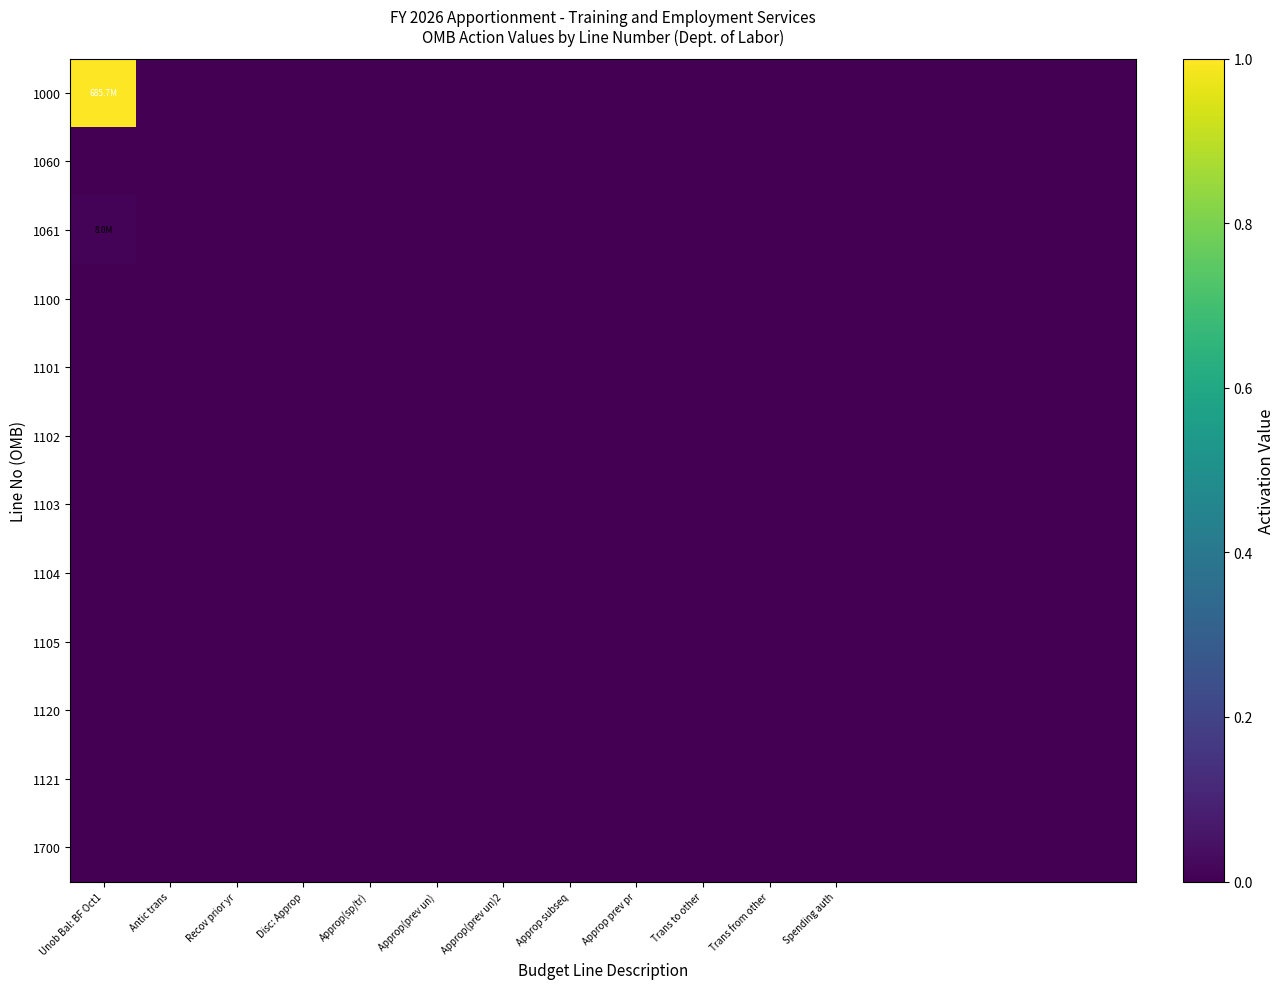

What is the greatest value displayed?

1.0